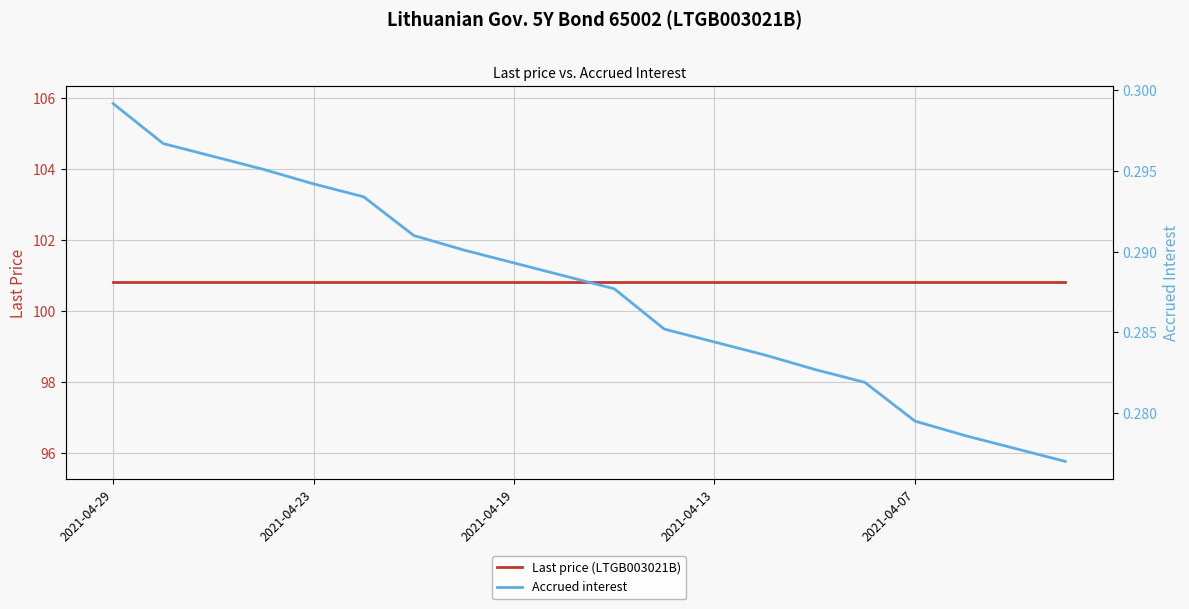

What is the value of the Accrued interest point at the 6th from the left?

0.3